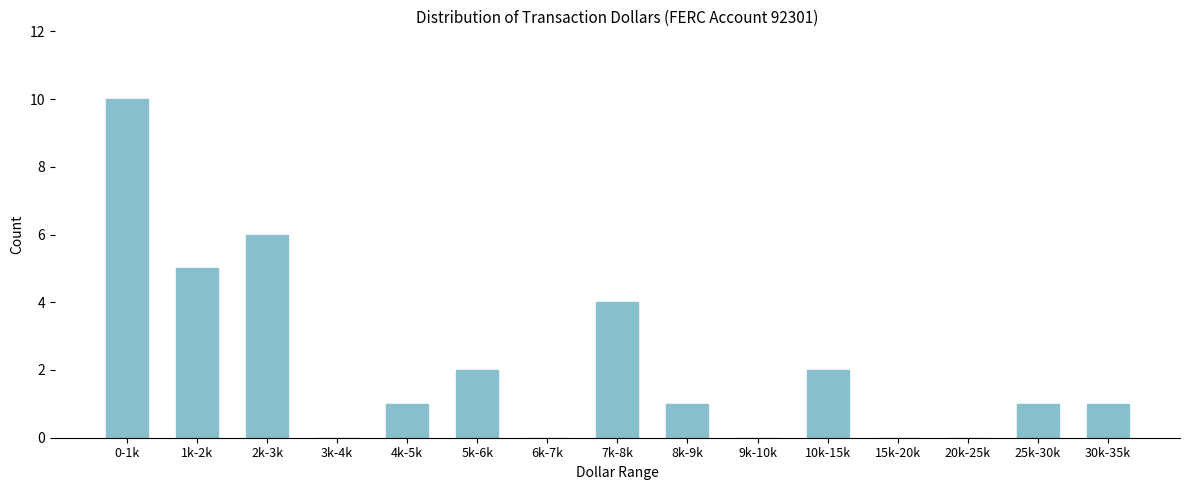

Reading left to right, what are all the values shown in this chart?

0-1k=10	1k-2k=5	2k-3k=6	3k-4k=0	4k-5k=1	5k-6k=2	6k-7k=0	7k-8k=4	8k-9k=1	9k-10k=0	10k-15k=2	15k-20k=0	20k-25k=0	25k-30k=1	30k-35k=1